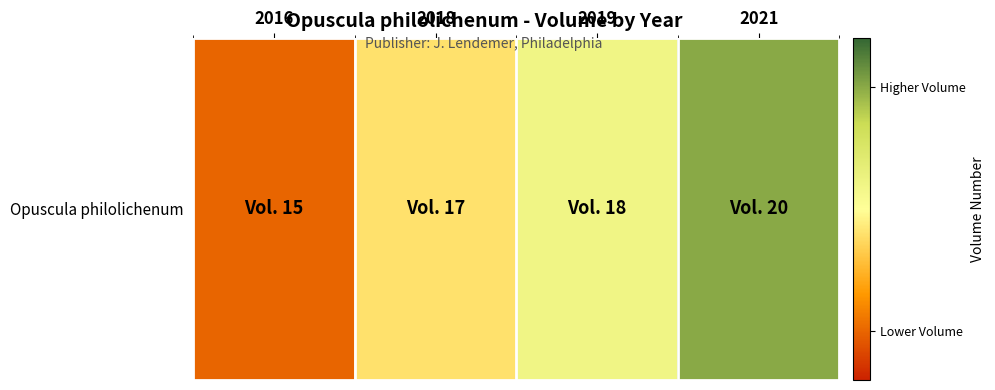

Which label corresponds to the largest value in the chart?

2021